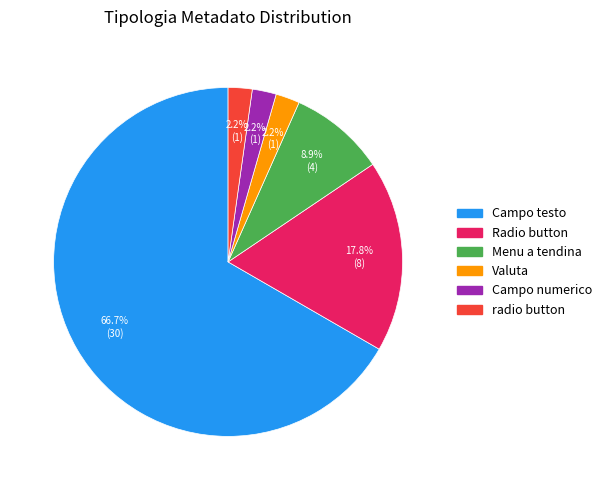

What is the largest slice in the pie chart?

Campo testo